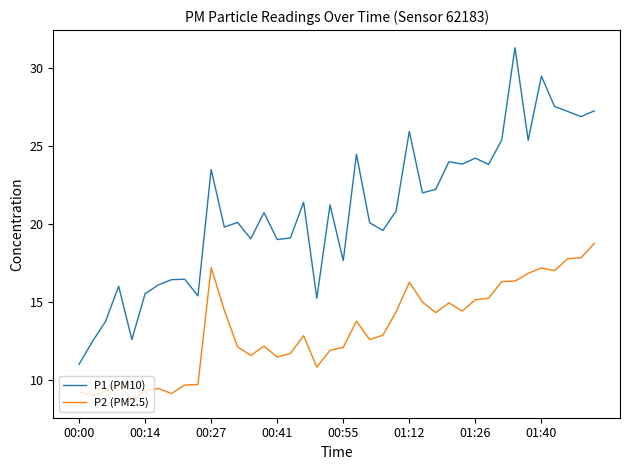

What is the maximum value for P1 (PM10)?

31.3